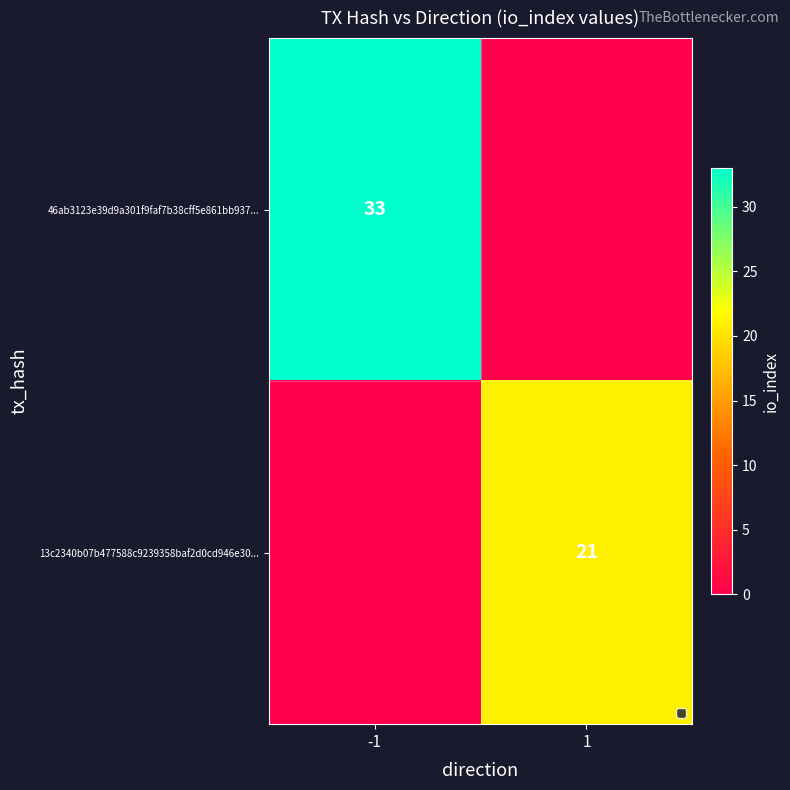

The 13c2340b07b477588c9239358baf2d0cd946e30... series shows 31 at 1. True or false?

False